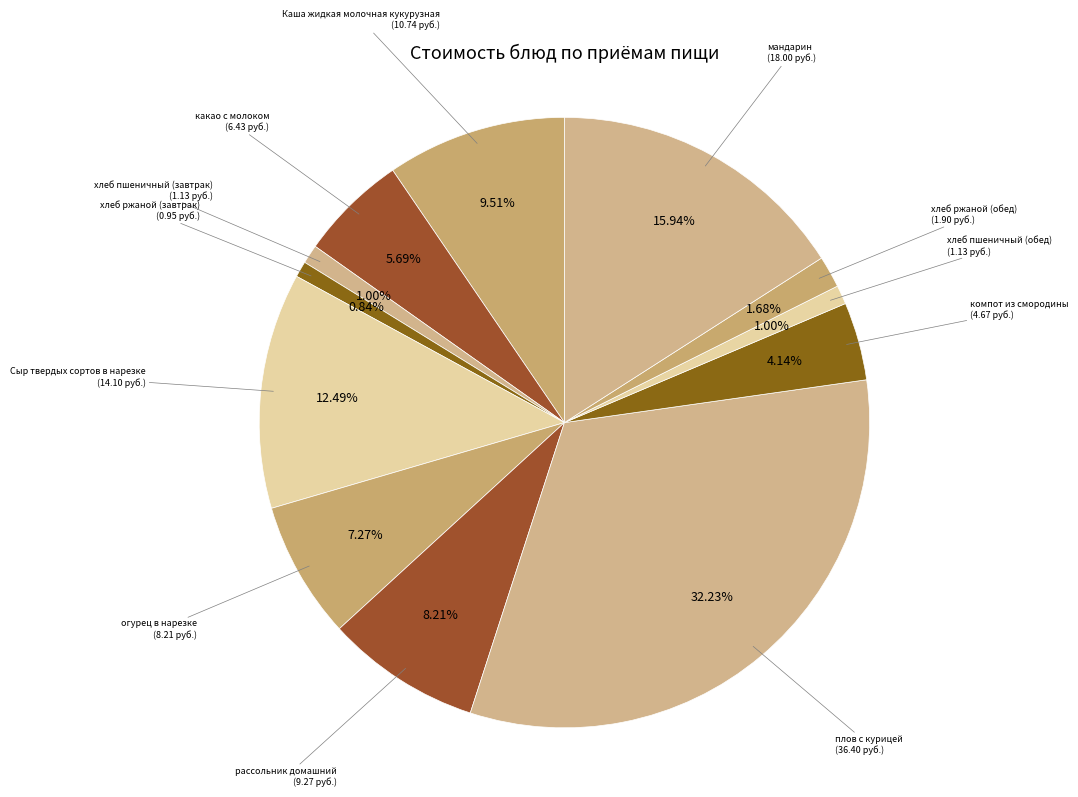

Approximately how many times larger is the value at огурец в нарезке compared to хлеб пшеничный (завтрак)?

7.3